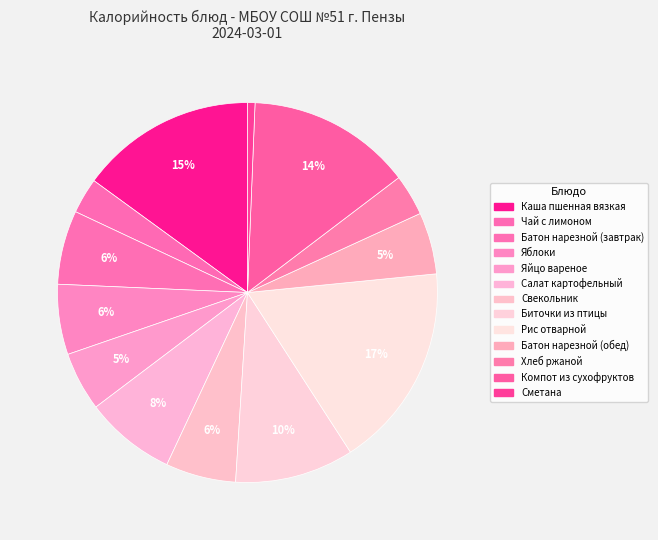

How many slices are in this pie chart?

13